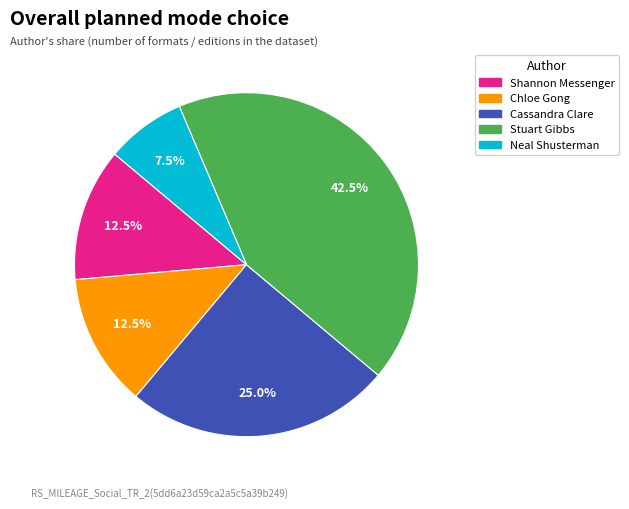

To the nearest percent, what is the average slice percentage?

20%